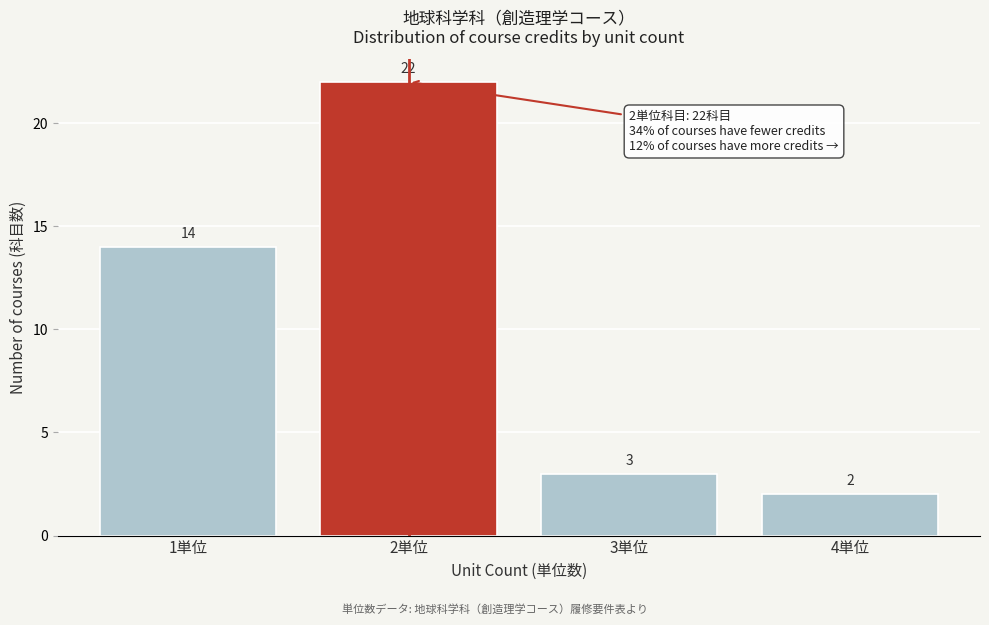

Reading left to right, list every bar in this chart as the range it spans on the x-axis followed by its height.

0.5 to 1.5: 14
1.5 to 2.5: 22
2.5 to 3.5: 3
3.5 to 4.5: 2